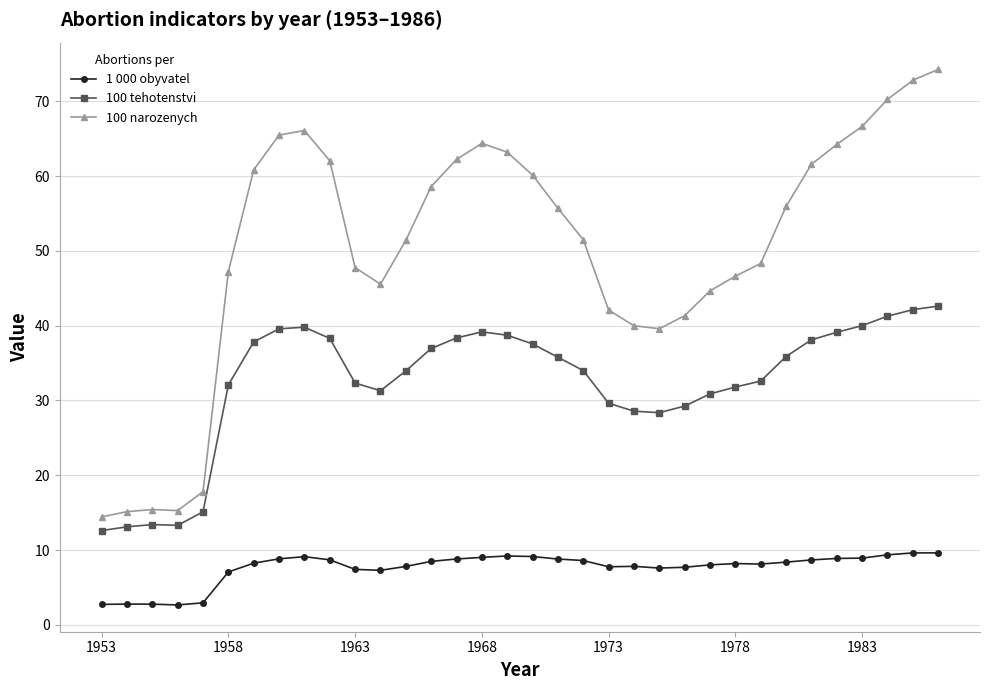

What is the maximum value for 100 tehotenstvi?

42.6